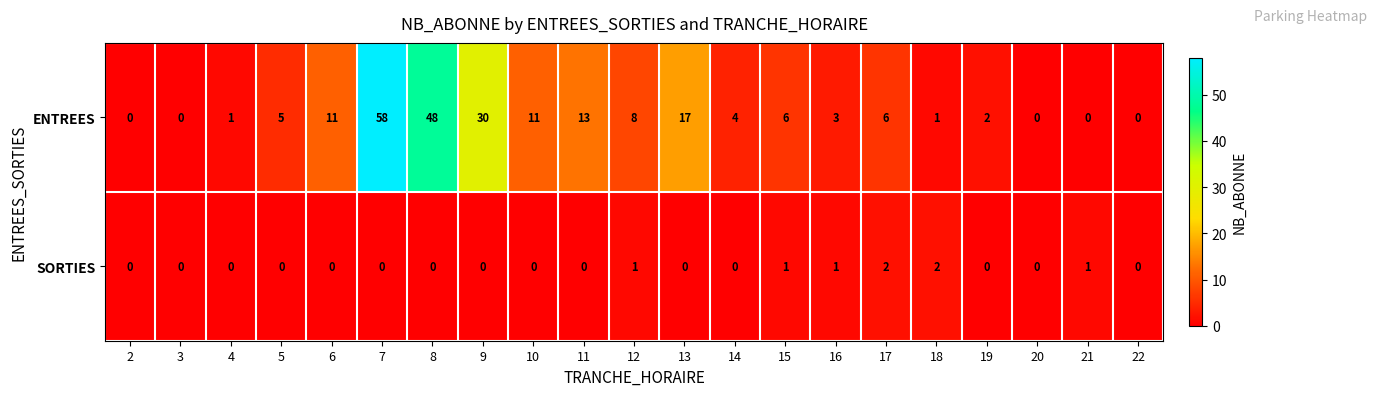

Which series has the largest total across all categories?

ENTREES